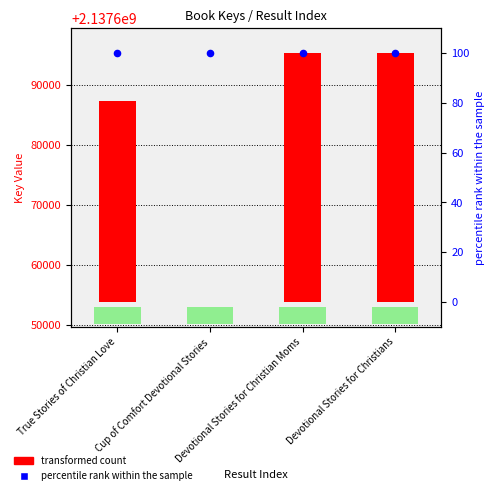

Which series has the widest spread of Y values?

transformed count